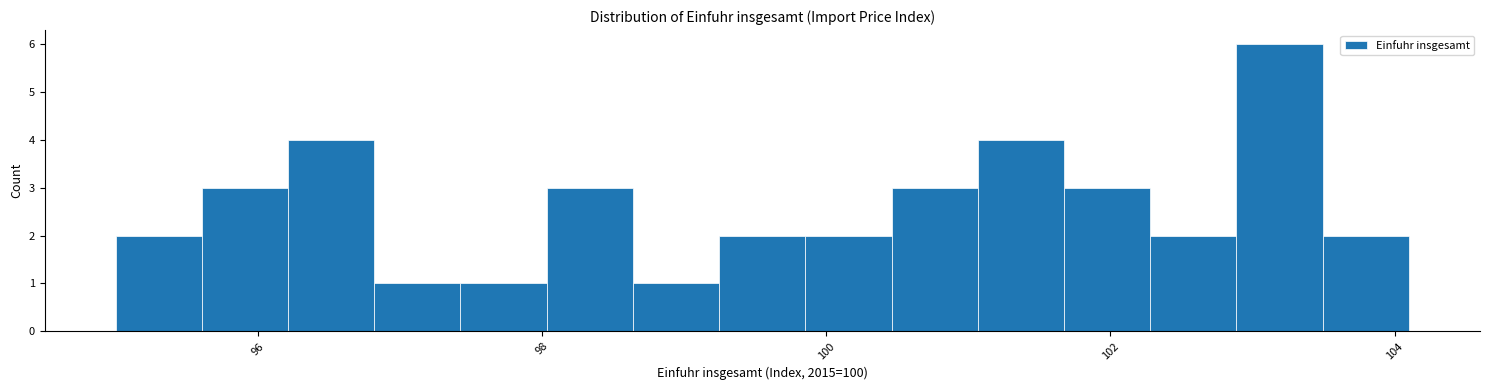

Around what value on the x-axis is the tallest bar? Give the approximate position of its centre, as read against the axis.

103.2